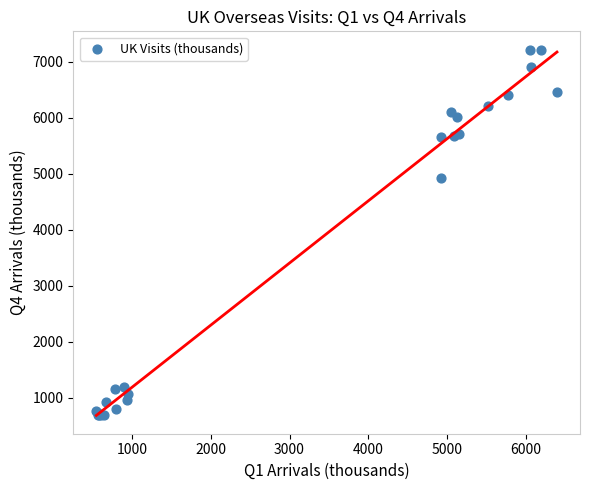

What Y value in the scatter plot is closest to 3953?

4926.4